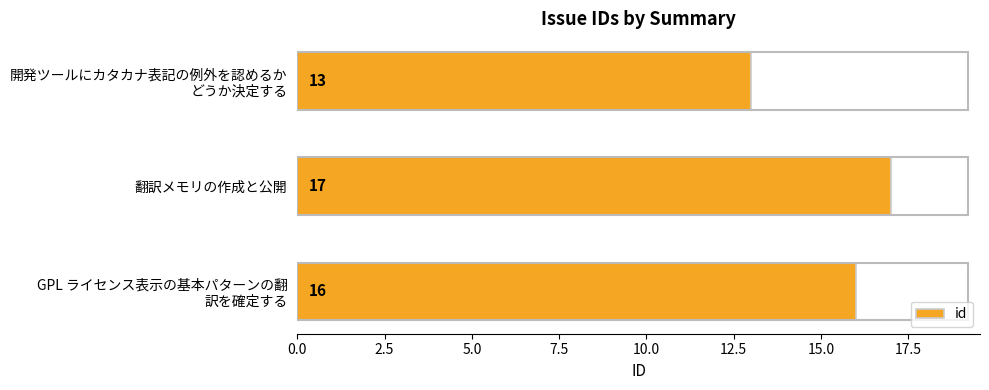

What is the smallest value displayed?

13